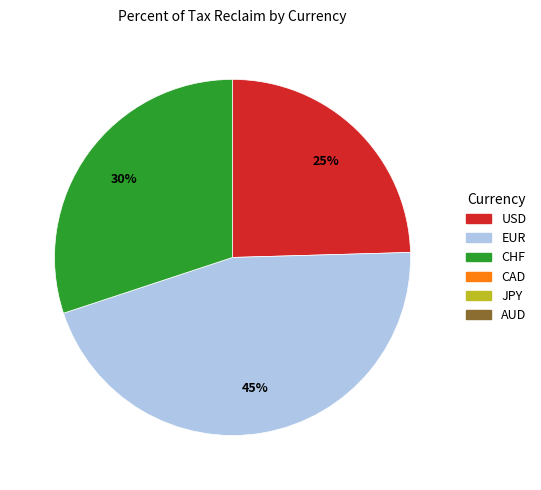

How many segments does this pie chart have?

3